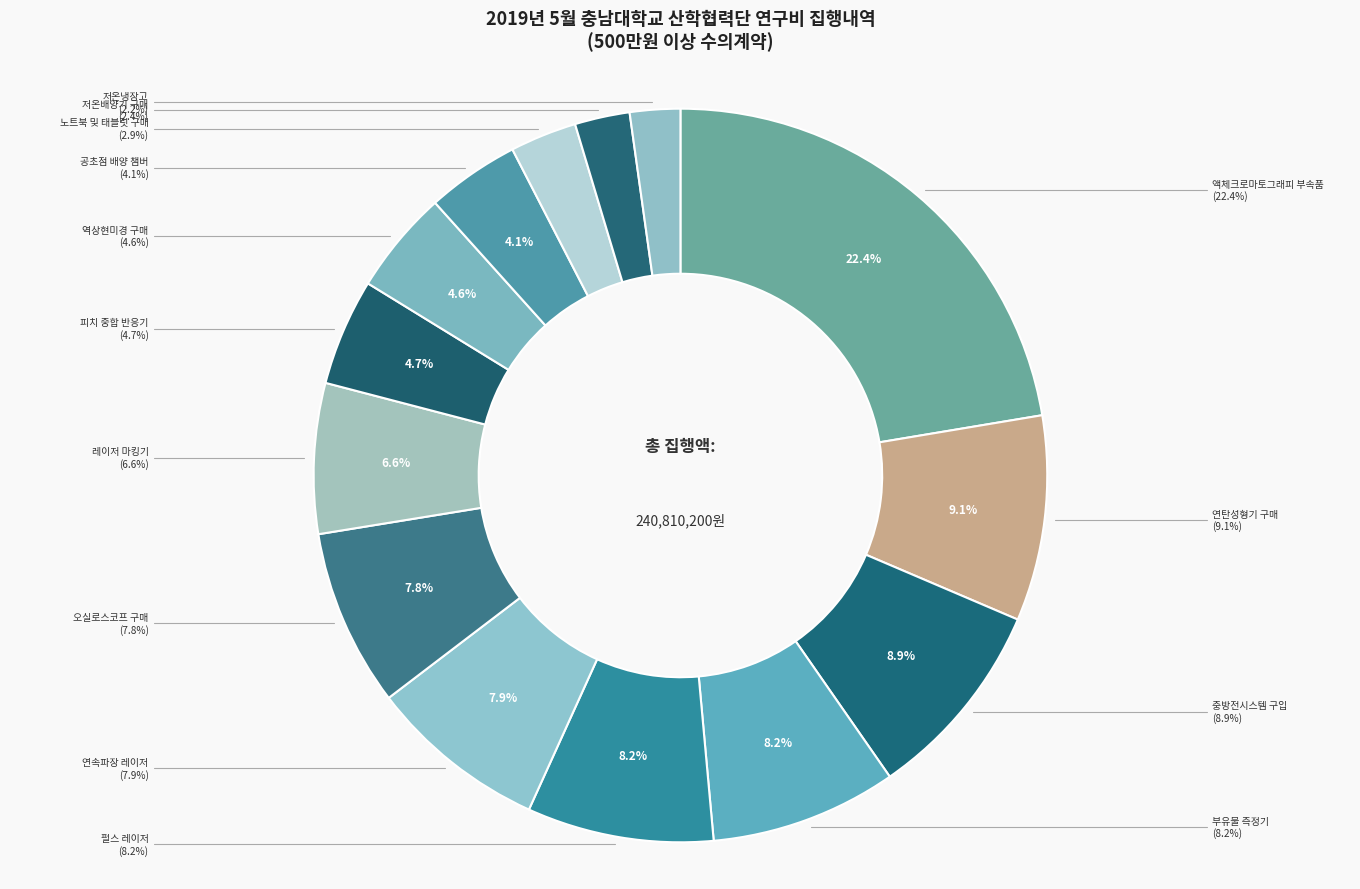

What is the smallest slice in the pie chart?

저온냉장고